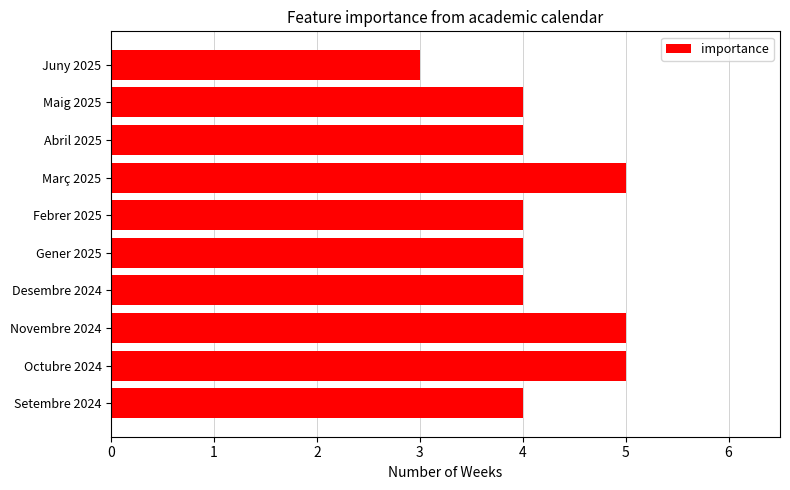

True or false: the data shows 4 at Setembre 2024.

True